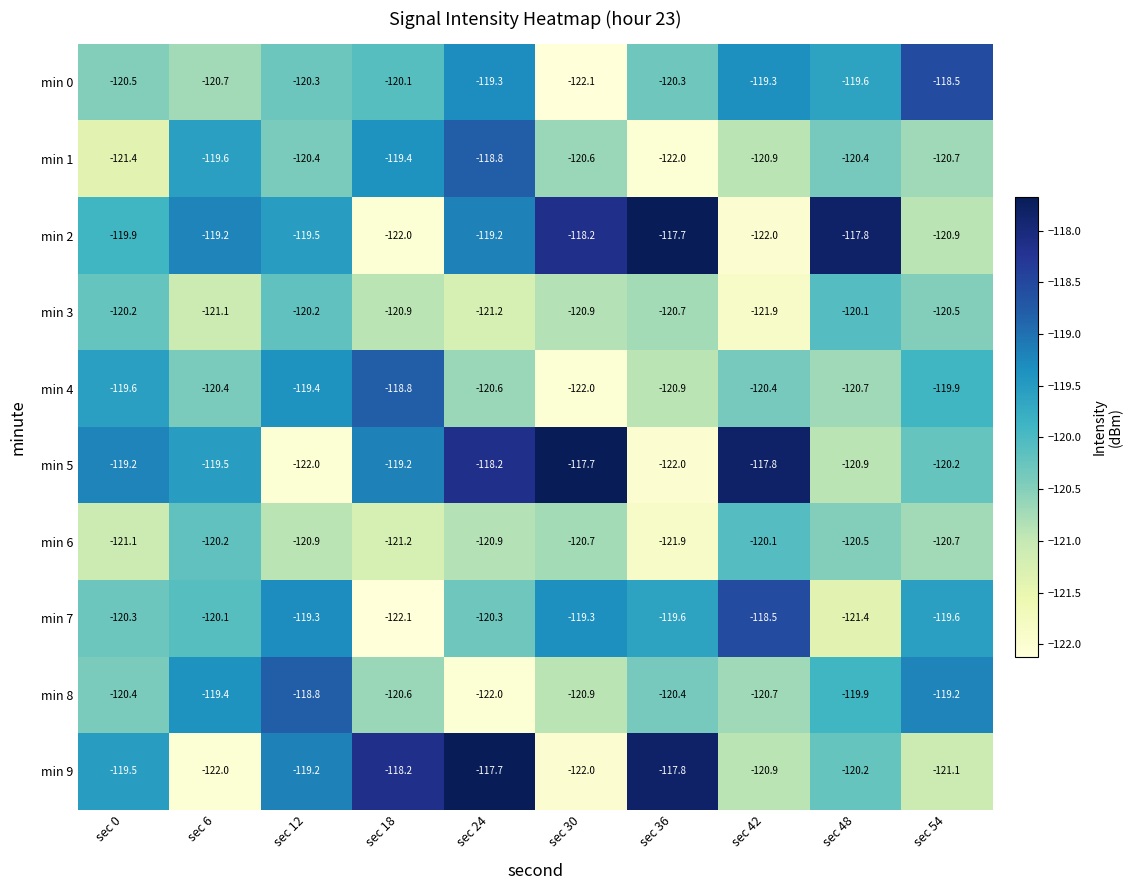

What is the difference between the maximum and minimum values in the min 4 series?

3.2